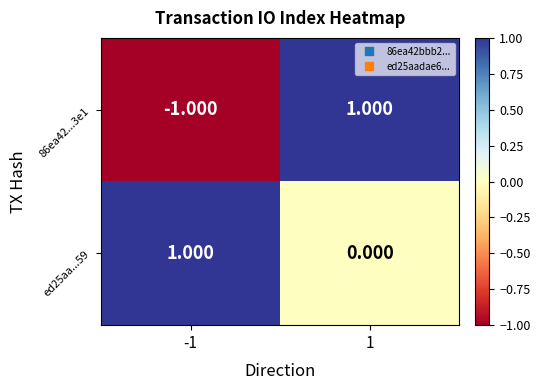

Is the value of ed25aa...59 at -1 greater than the value of 86ea42...3e1 at -1?

Yes